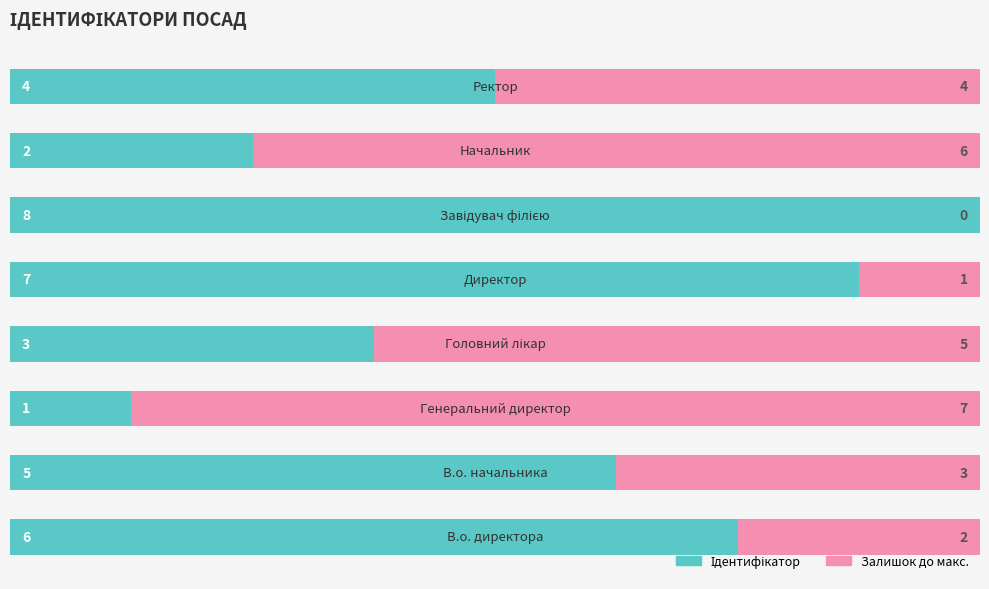

Count the number of data series in this chart.

2